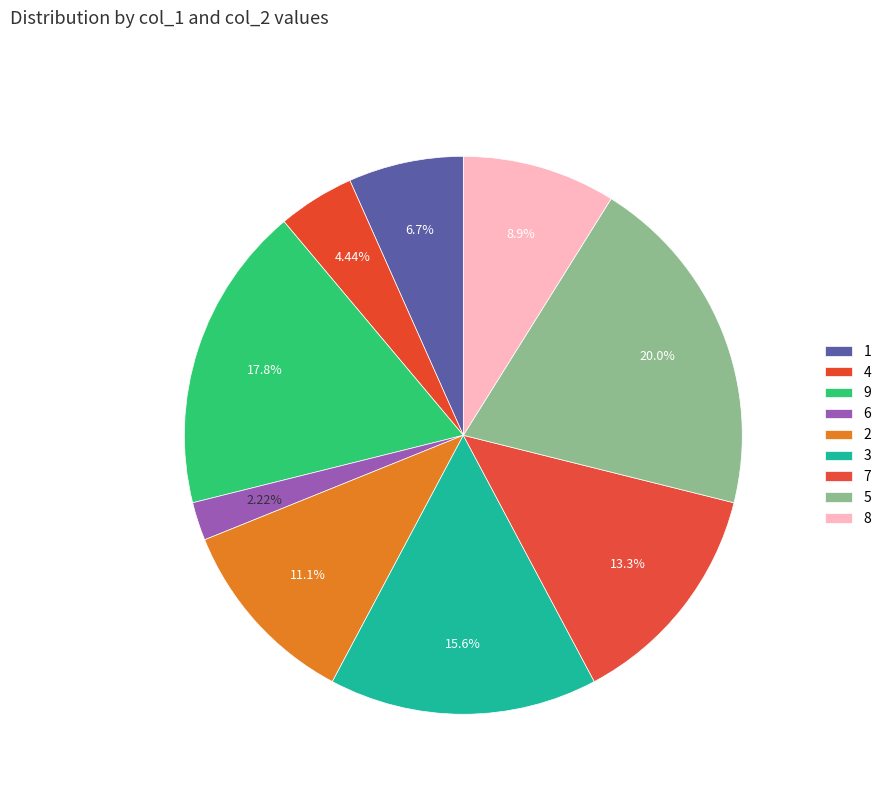

Which category has the biggest portion of the pie?

5